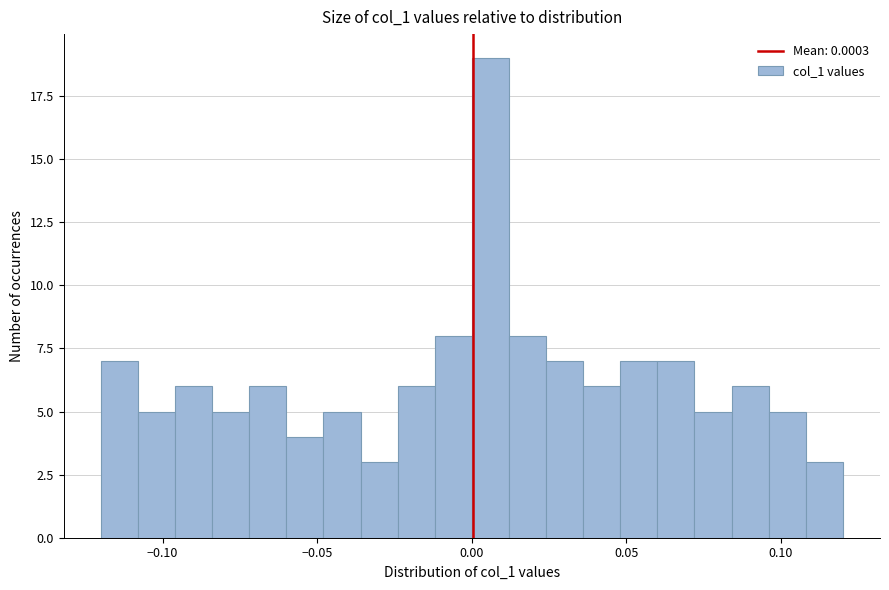

Around what value on the x-axis is the tallest bar? Give the approximate position of its centre, as read against the axis.

0.005